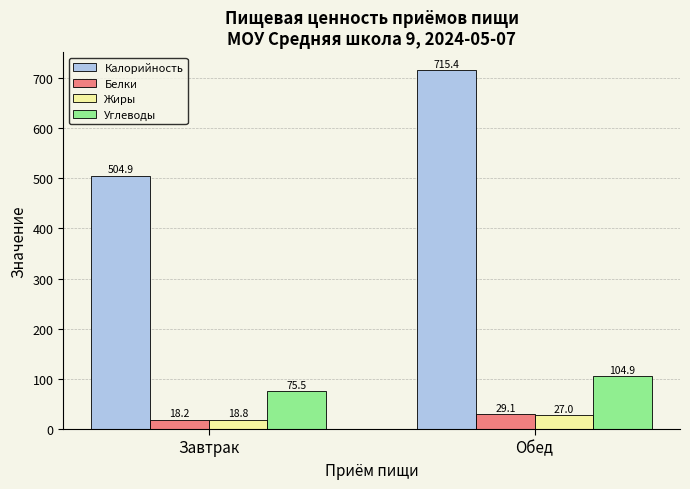

What is the difference between the maximum and minimum values in the Углеводы series?

29.4